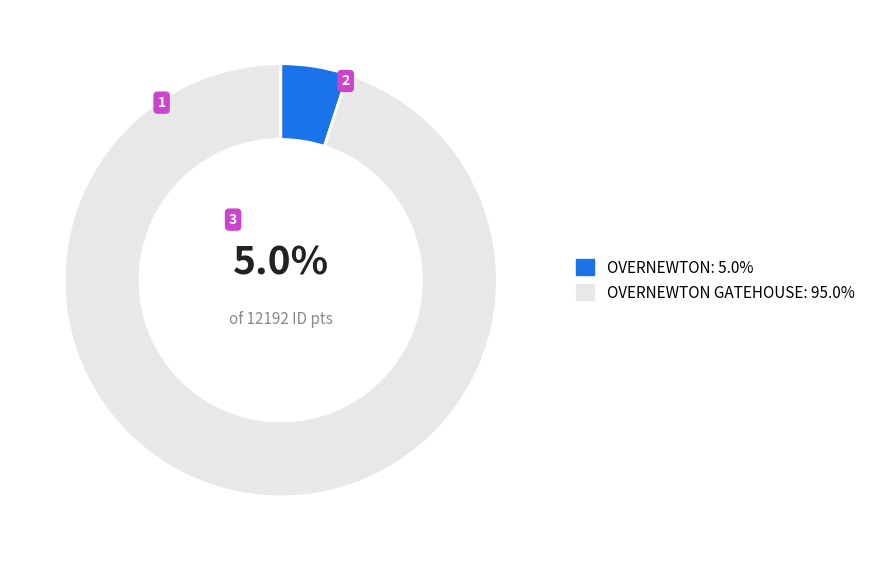

Approximately how many times larger is the value at OVERNEWTON GATEHOUSE: 95.0% compared to OVERNEWTON: 5.0%?

19.0